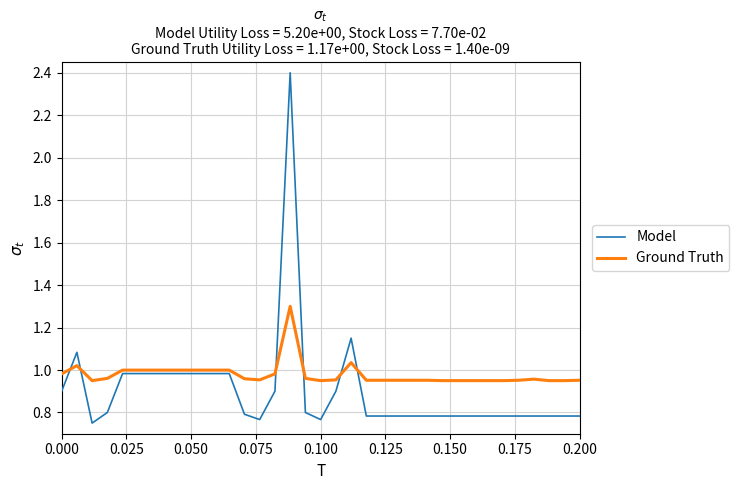

Which series has the largest total across all categories?

Ground Truth